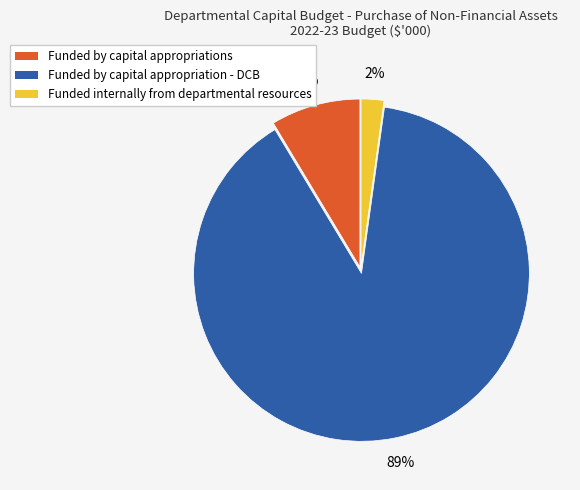

What percentage is the Funded internally from departmental resources slice, to the nearest percent?

2%